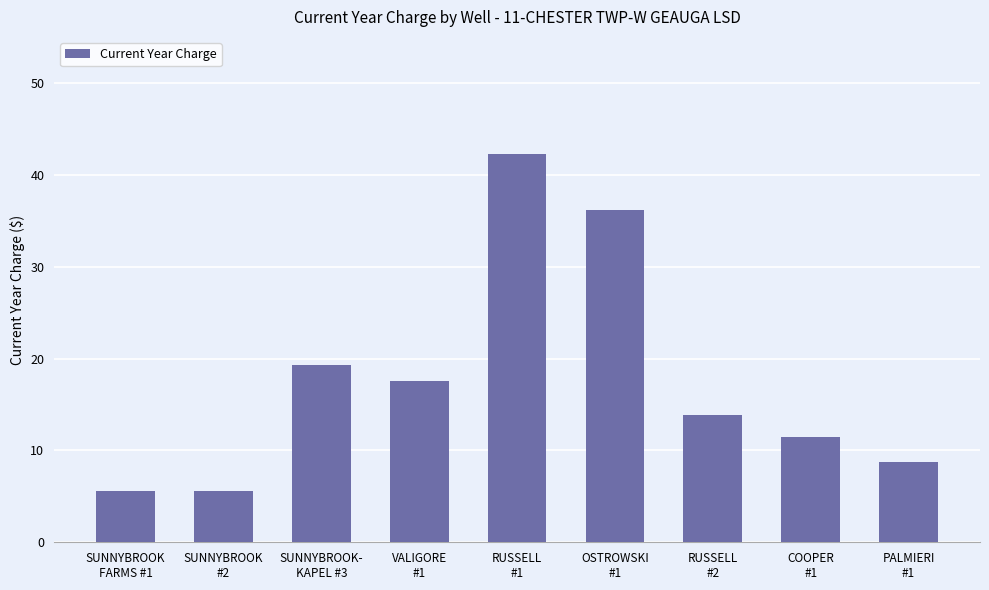

What is the maximum value shown in the chart?

42.3